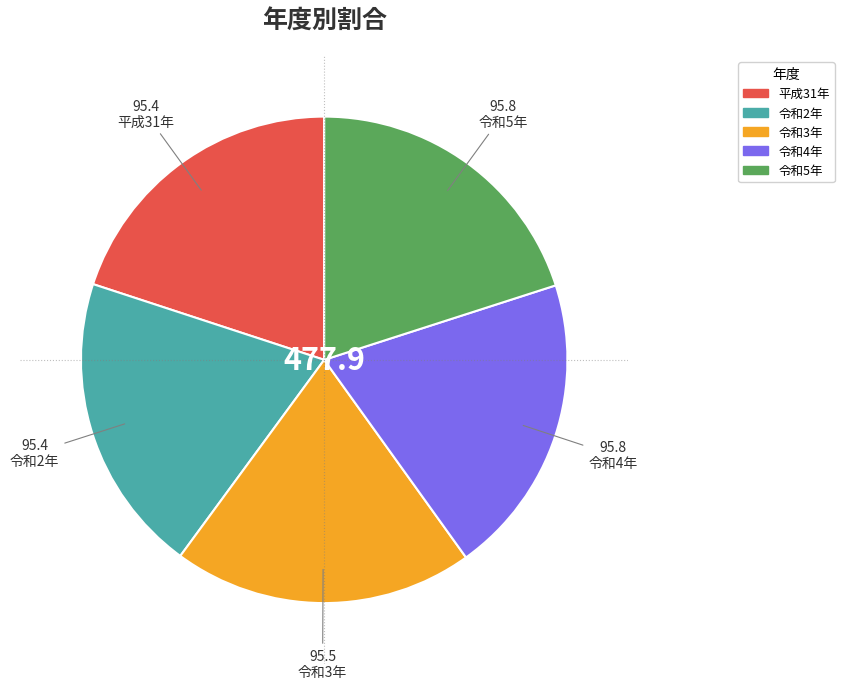

Count the number of slices in the pie.

5